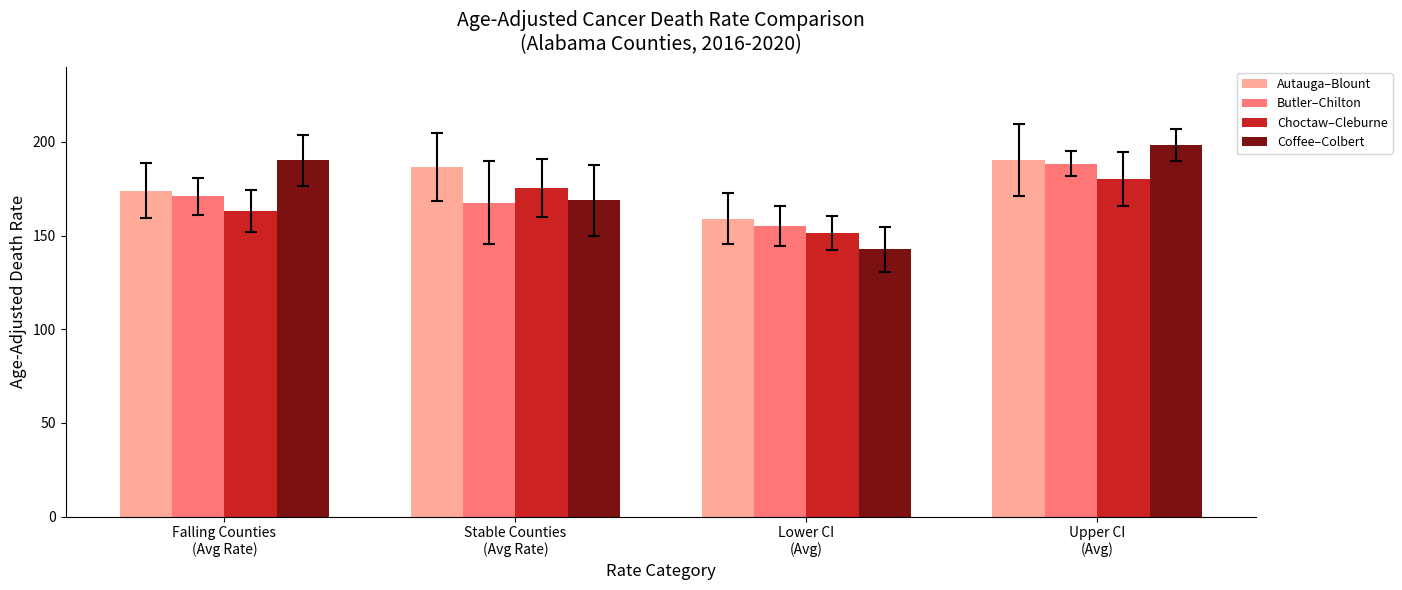

What are all the series names shown in the legend?

Autauga–Blount, Butler–Chilton, Choctaw–Cleburne, Coffee–Colbert